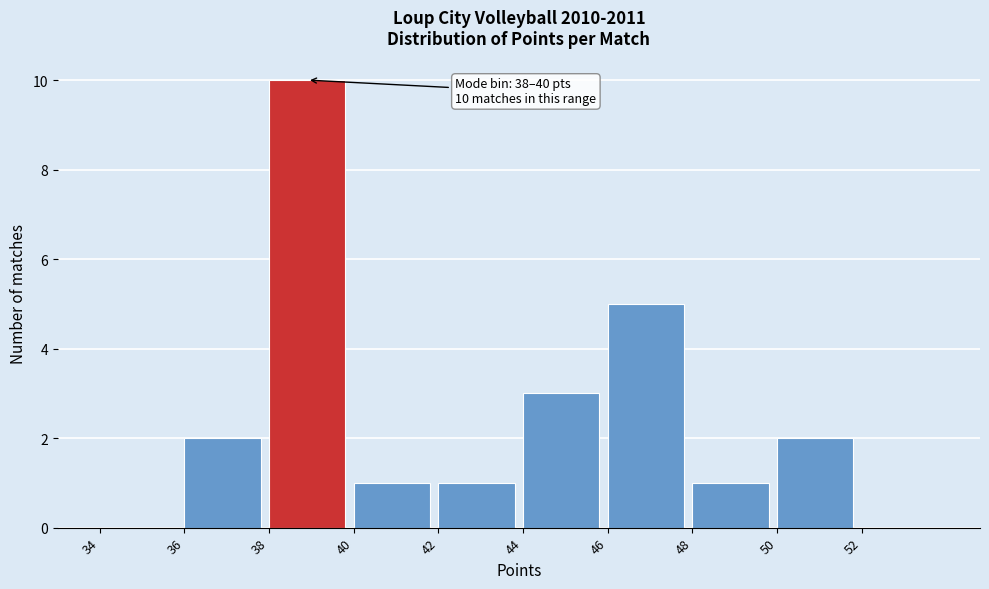

Over which range of the x-axis is the bar tallest?

38 to 40